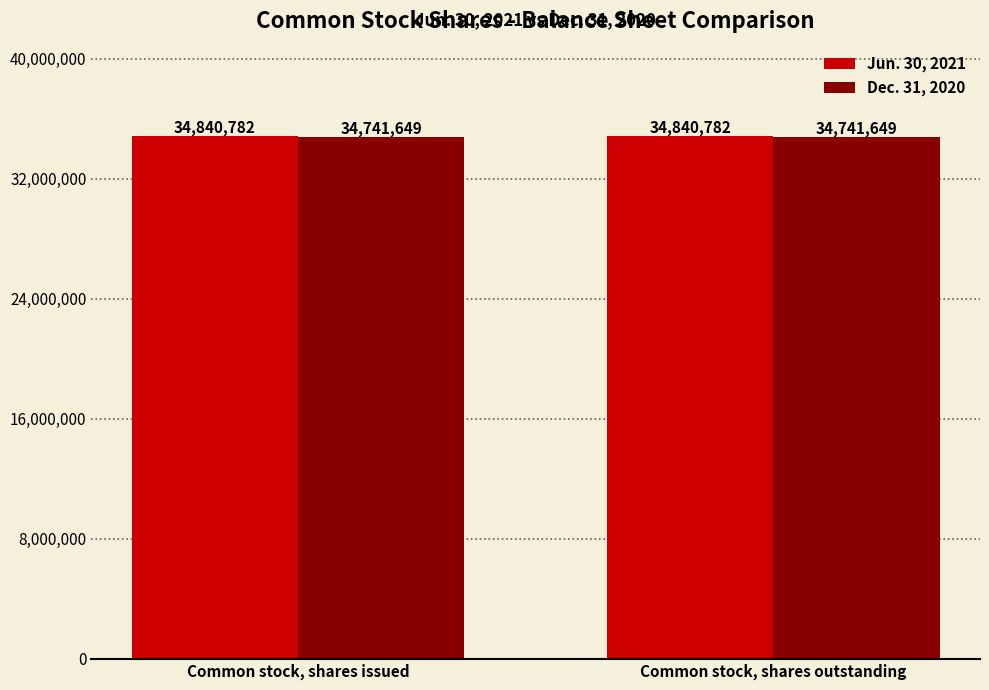

What is the highest value of the Jun. 30, 2021 series?

34840782